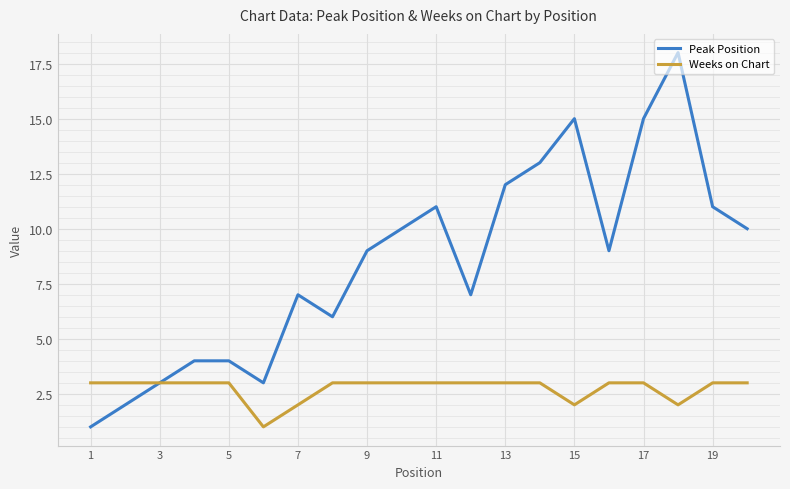

Which series has the widest spread of values?

Peak Position